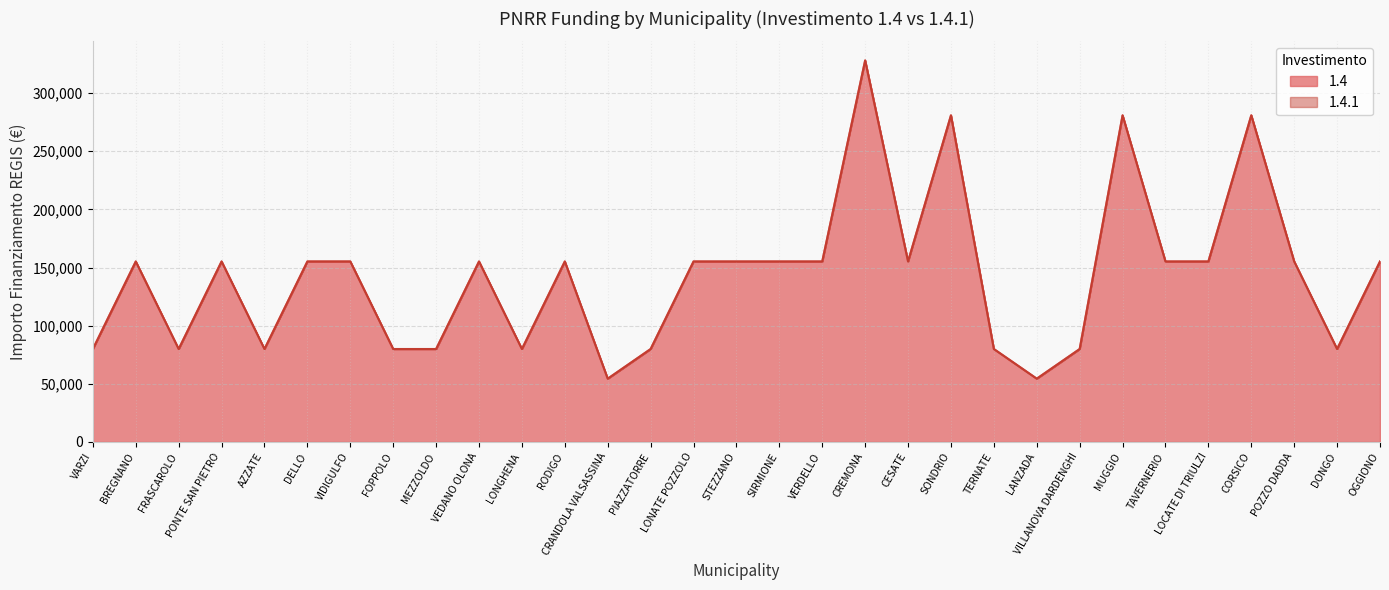

Which has a higher value, VARZI or CORSICO?

CORSICO